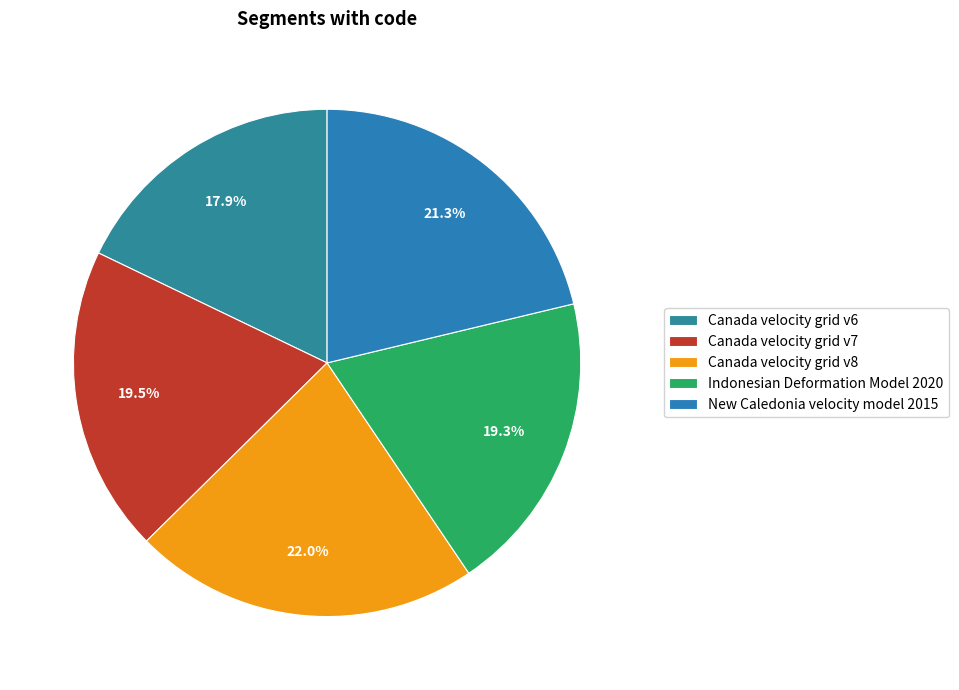

Is Canada velocity grid v6 the majority of the pie?

No